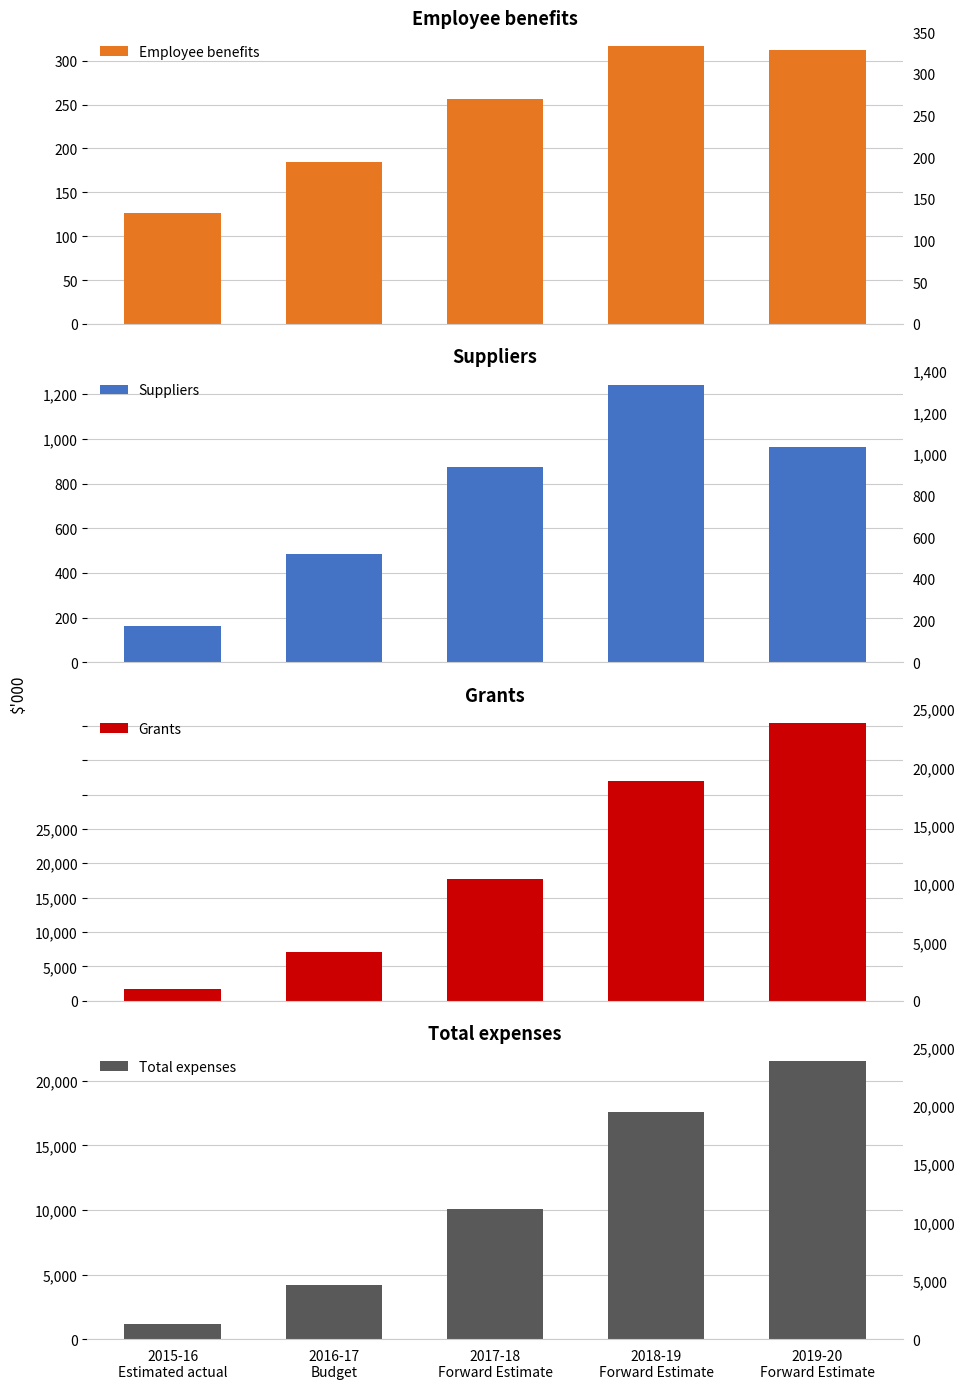

Which has a higher value, 2019-20
Forward Estimate or 2016-17
Budget?

2019-20
Forward Estimate